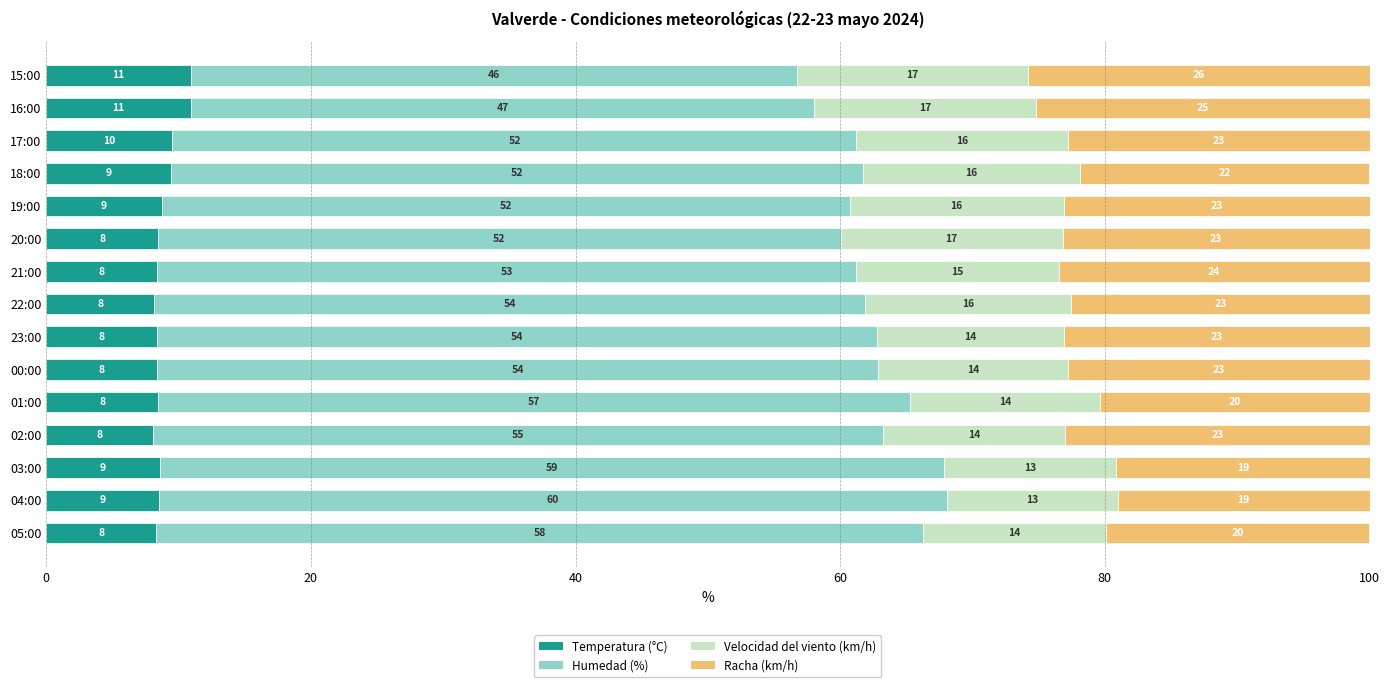

True or false: Temperatura (°C) has a value of 2.3 at 22:00.

False